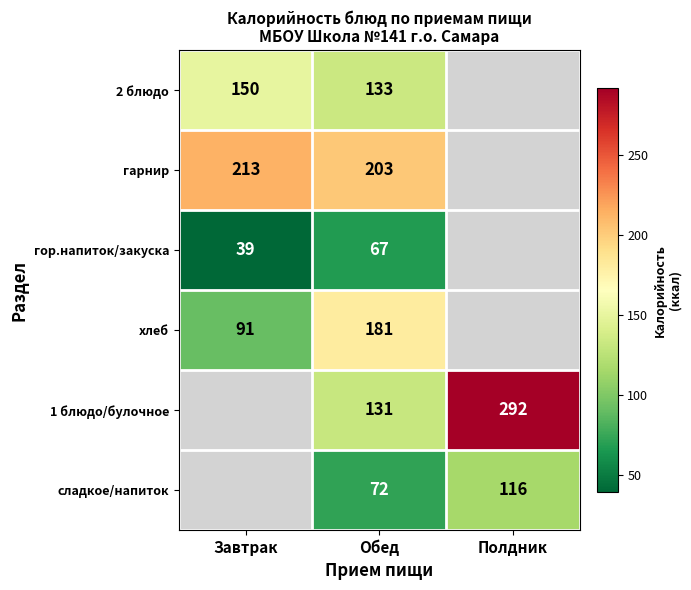

True or false: гор.напиток/закуска has a value of 33 at Обед.

False